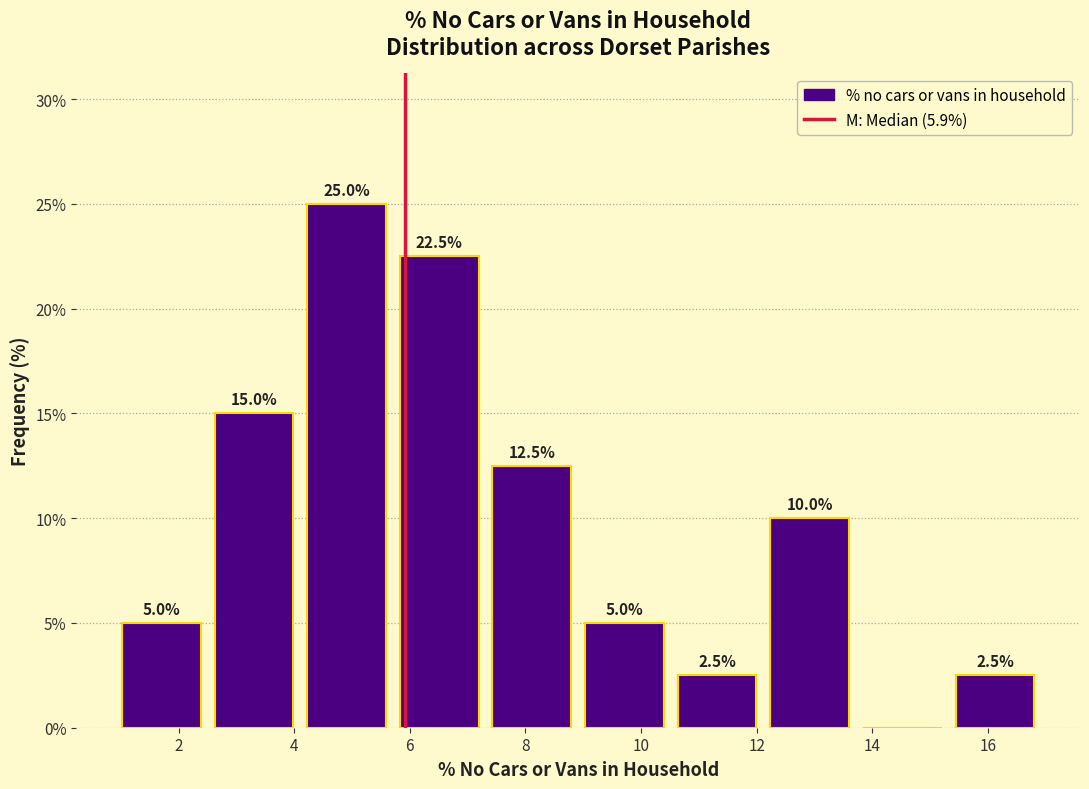

Which range on the x-axis has the tallest bar?

4.2 to 5.8